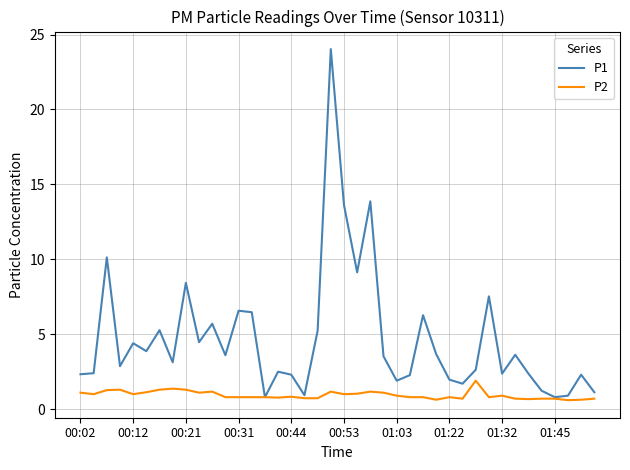

What is the smallest value displayed?

0.6